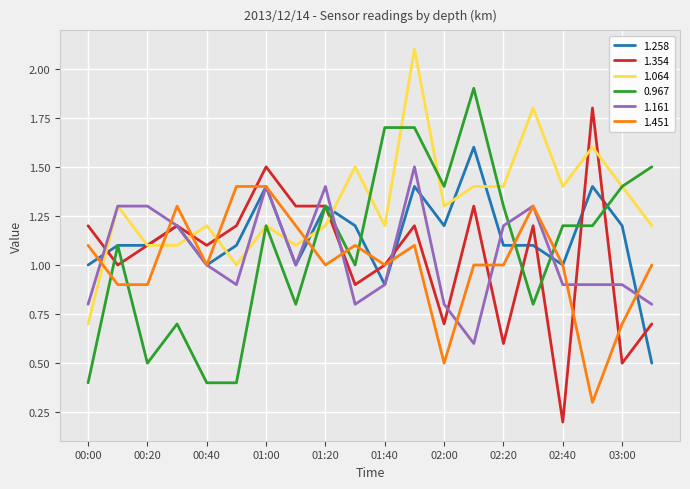

What is the sum of all 1.451 values?

20.2